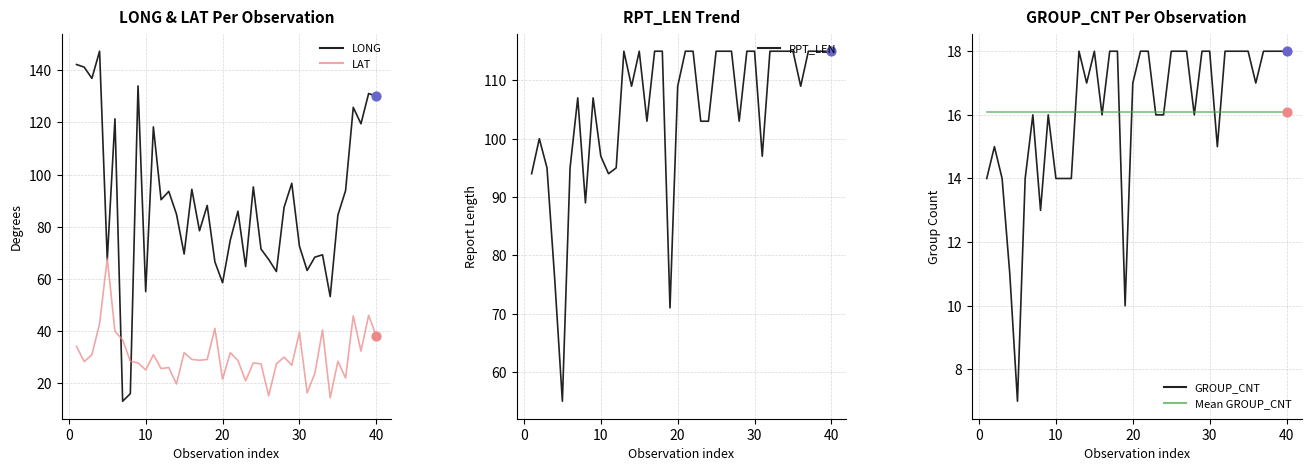

What is the total value across all series at 40?

317.2